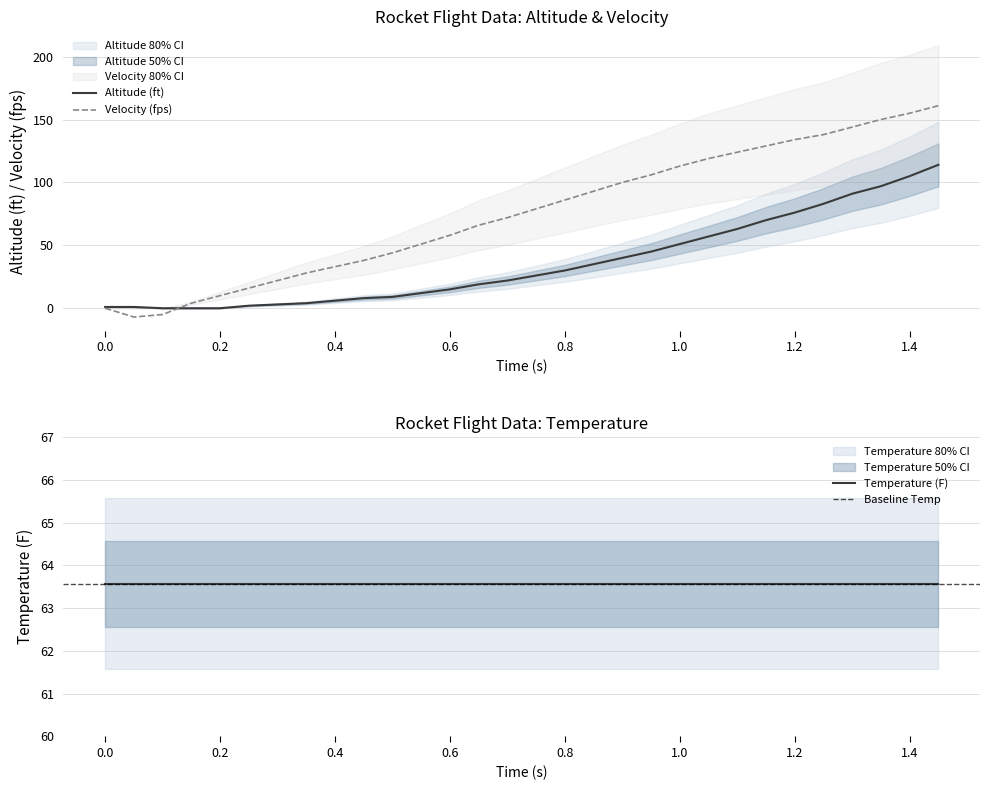

The value of Altitude (ft) at 0.4 is 6. True or false?

True